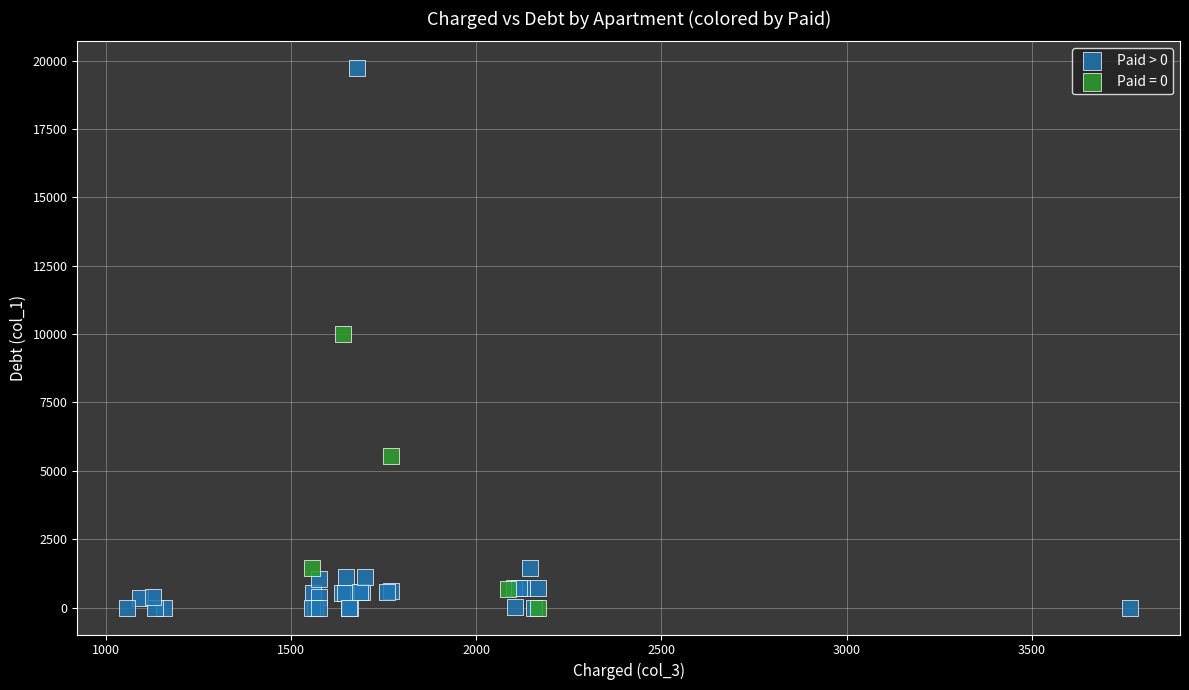

Which series contains the highest Y value?

Paid > 0